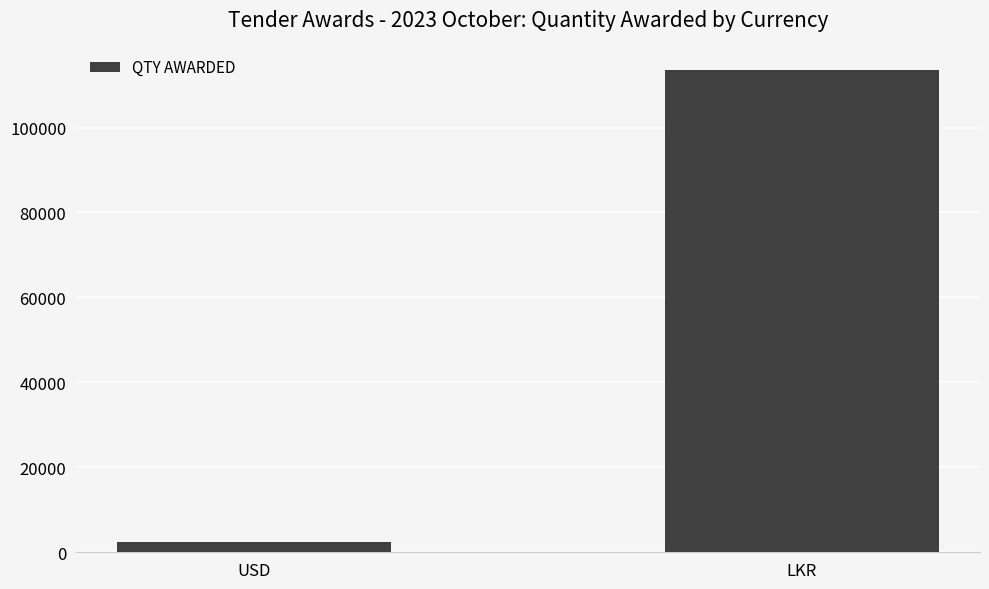

Rank the categories by value from lowest to highest.

USD, LKR